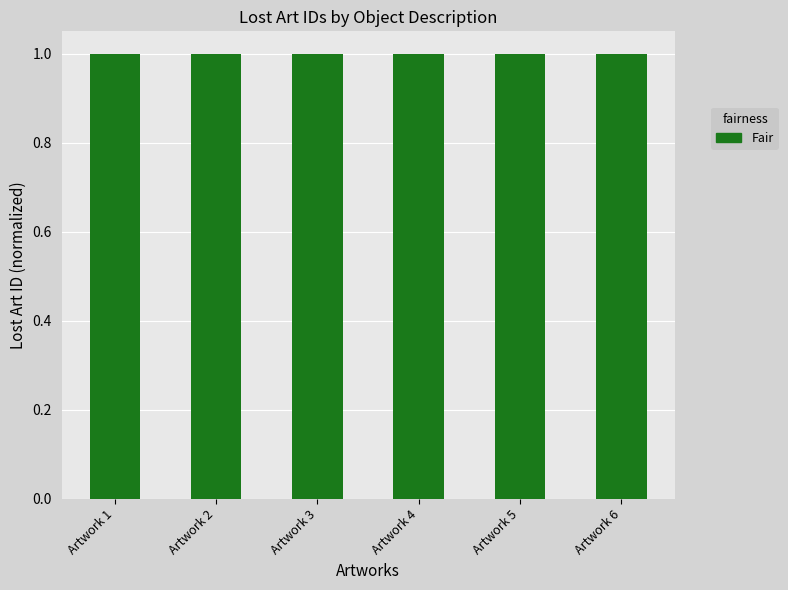

What is the sum of all values?

6.0